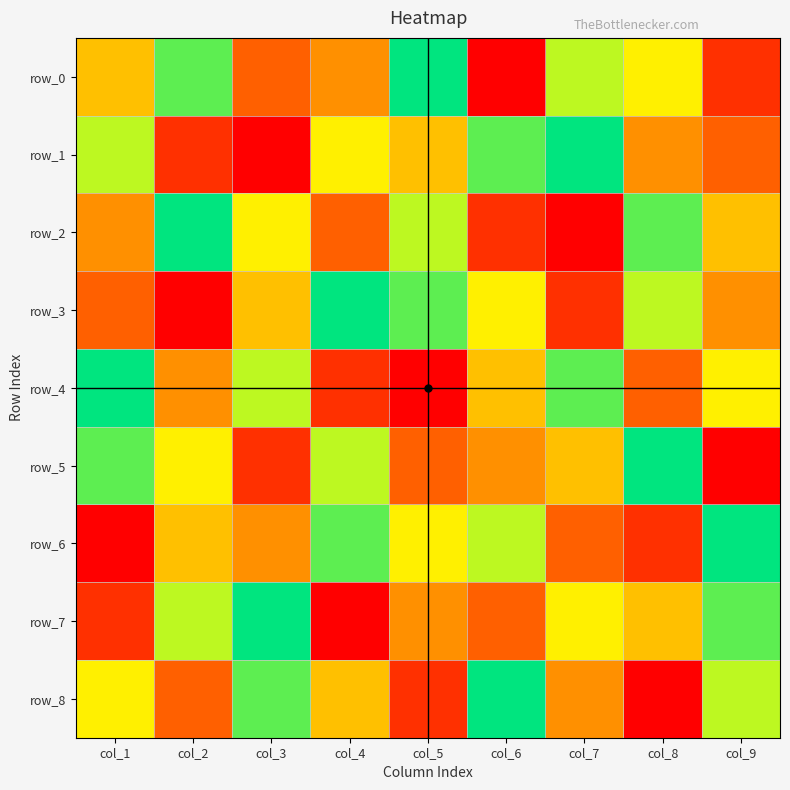

True or false: row_0 has a value of 2 at col_9.

True